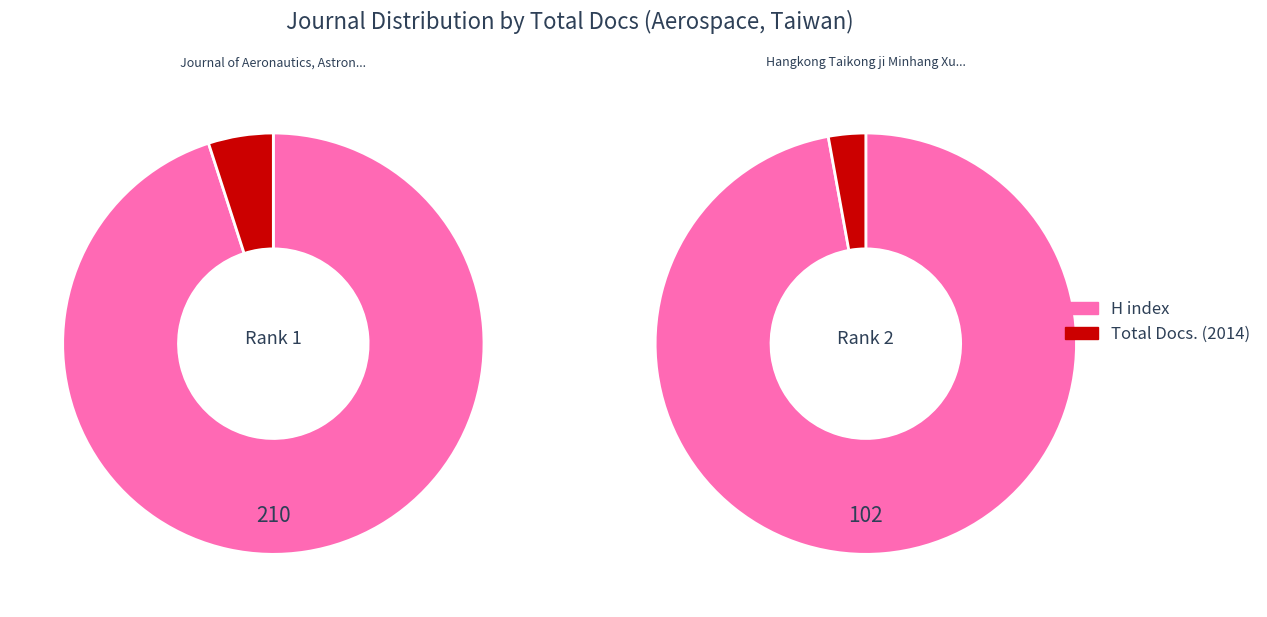

True or false: Journal of Aeronautics, Astronautics accounts for 66% of the total.

False